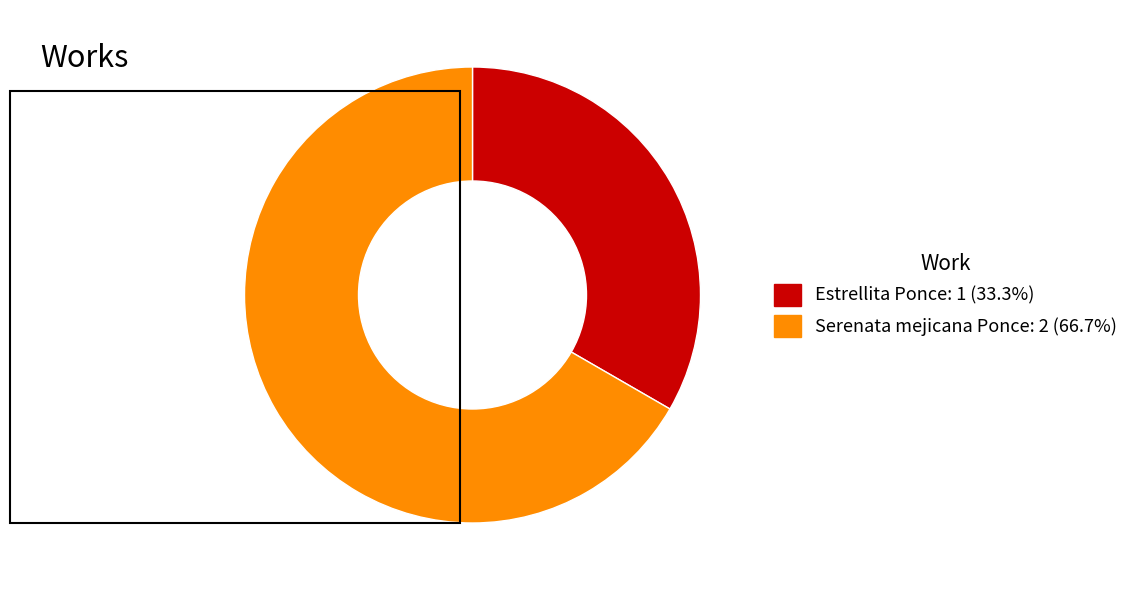

Does Estrellita Ponce represent more than half of the total?

No